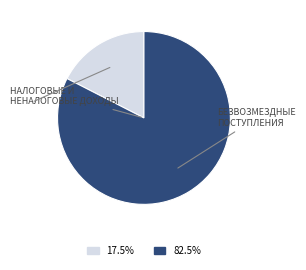

How many slices are in this pie chart?

2